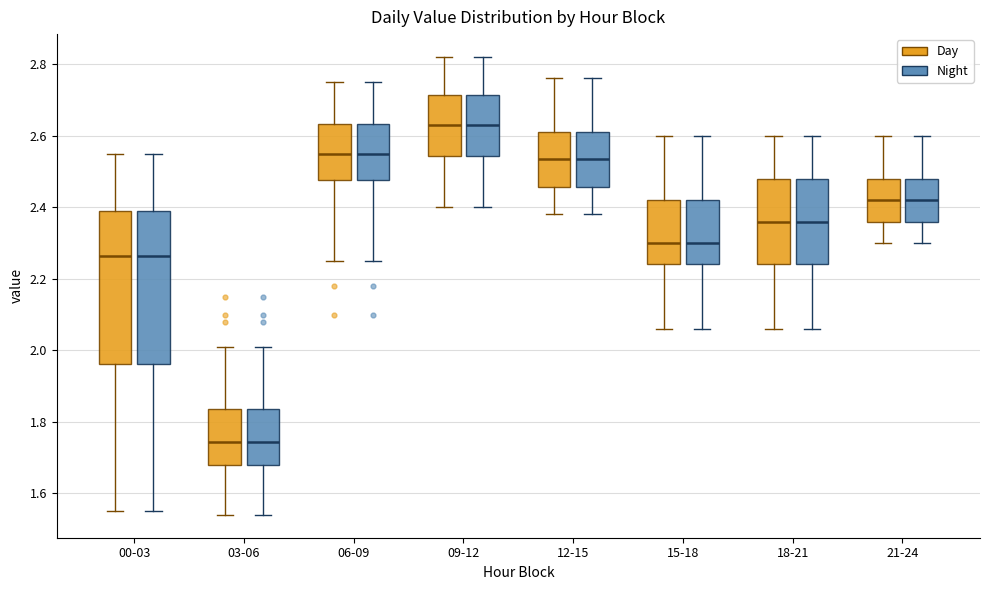

Where does the median line of the box for 15-18 (Night) sit on the y-axis? The values are not printed on the chart, so give them approximately, as read against the axis.

2.30